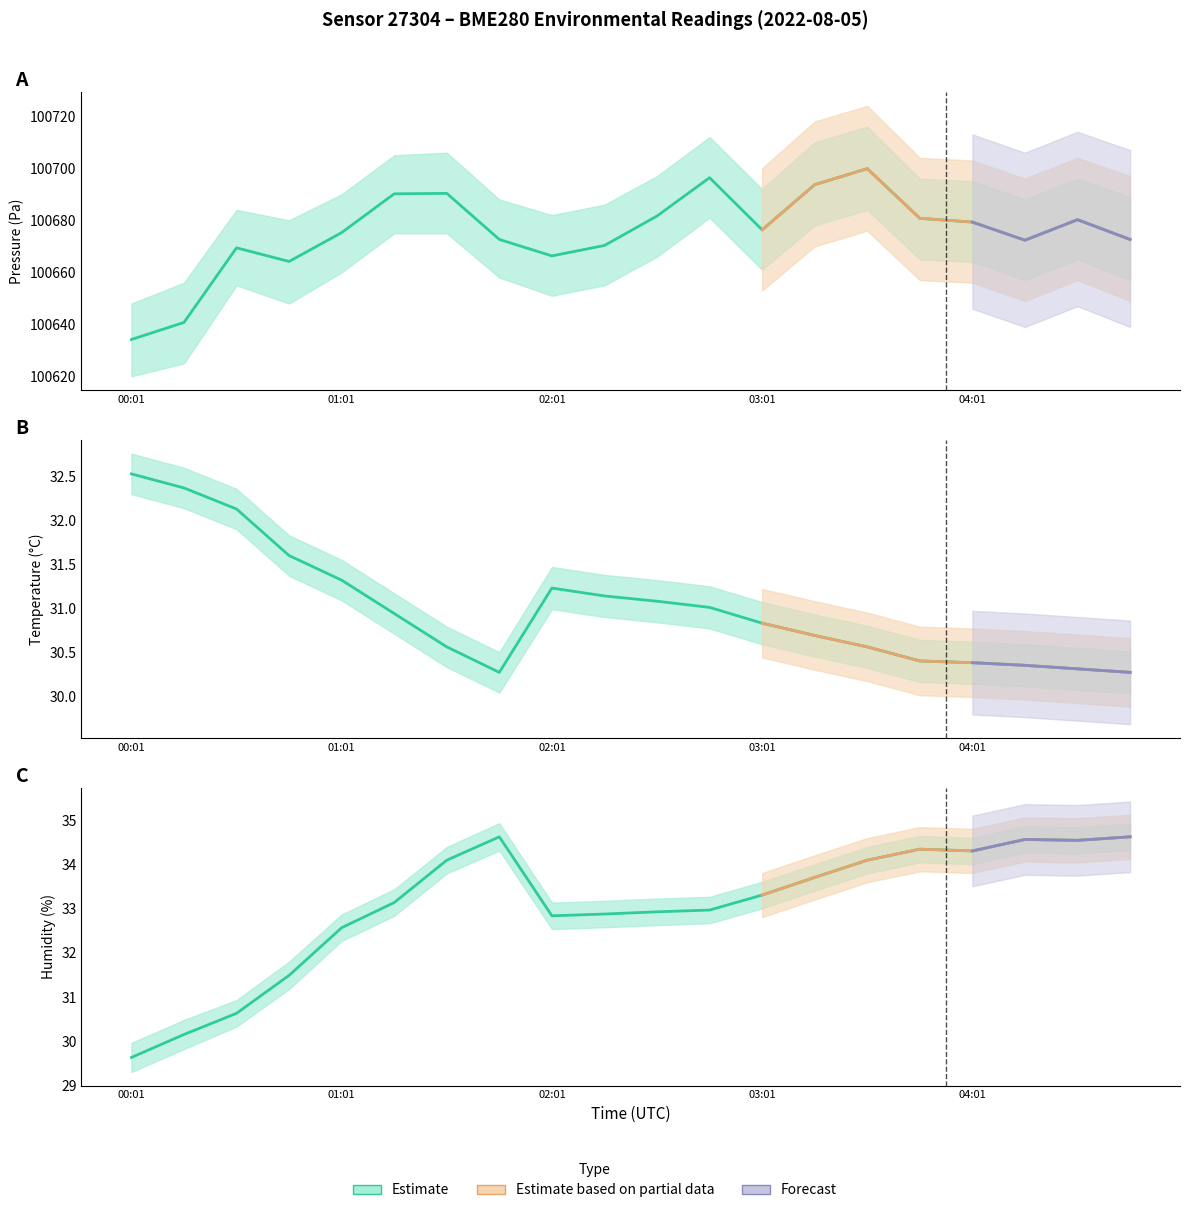

Reading left to right, what are all the values shown in this chart?

pressure: 00:01=100634.2	00:16=100640.7	00:31=100669.4	00:46=100664.2	01:01=100675.3	01:16=100690.2	01:31=100690.4	01:46=100672.6	02:01=100666.3	02:16=100670.3	02:31=100681.6	02:46=100696.4	03:01=100676.3	03:16=100693.7	03:31=100699.9	03:46=100680.8	04:01=100679.3	04:16=100672.3	04:31=100680.2	04:46=100672.6
temperature: 00:01=32.5	00:16=32.4	00:31=32.1	00:46=31.6	01:01=31.3	01:16=30.9	01:31=30.6	01:46=30.3	02:01=31.2	02:16=31.1	02:31=31.1	02:46=31.0	03:01=30.8	03:16=30.7	03:31=30.6	03:46=30.4	04:01=30.4	04:16=30.4	04:31=30.3	04:46=30.3
humidity: 00:01=29.6	00:16=30.1	00:31=30.6	00:46=31.5	01:01=32.6	01:16=33.1	01:31=34.1	01:46=34.6	02:01=32.8	02:16=32.9	02:31=32.9	02:46=33.0	03:01=33.3	03:16=33.7	03:31=34.1	03:46=34.4	04:01=34.3	04:16=34.6	04:31=34.5	04:46=34.6